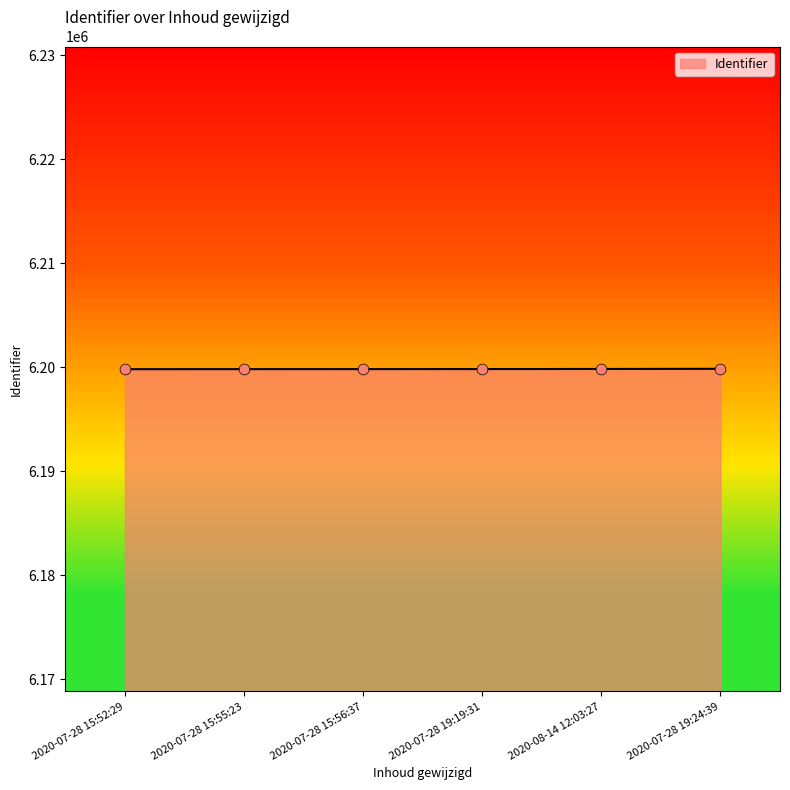

What is the change in value from 2020-07-28 15:52:29 to 2020-08-14 12:03:27?

+22